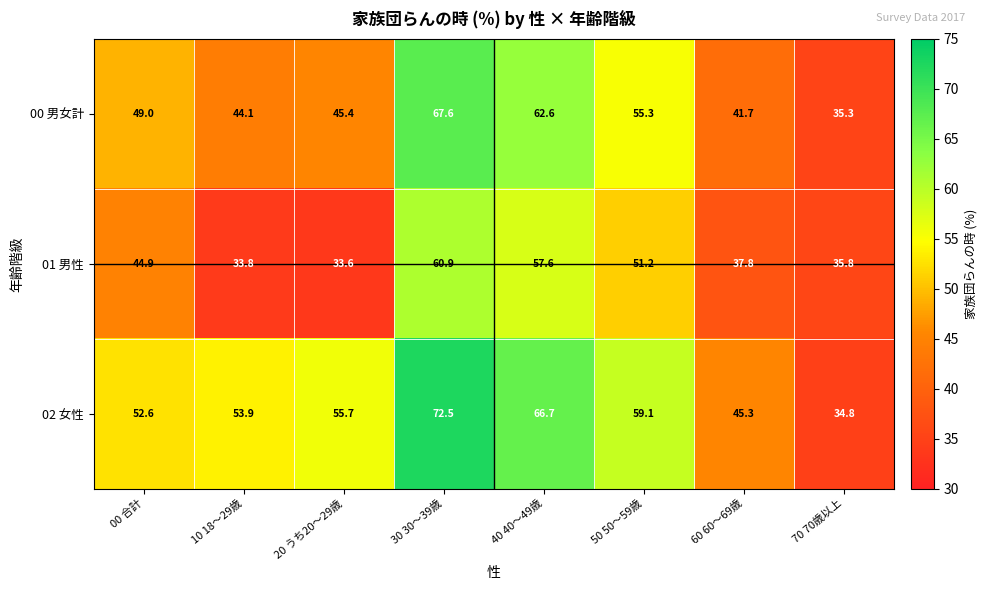

Rank the series by their maximum value, from highest to lowest.

02 女性, 00 男女計, 01 男性